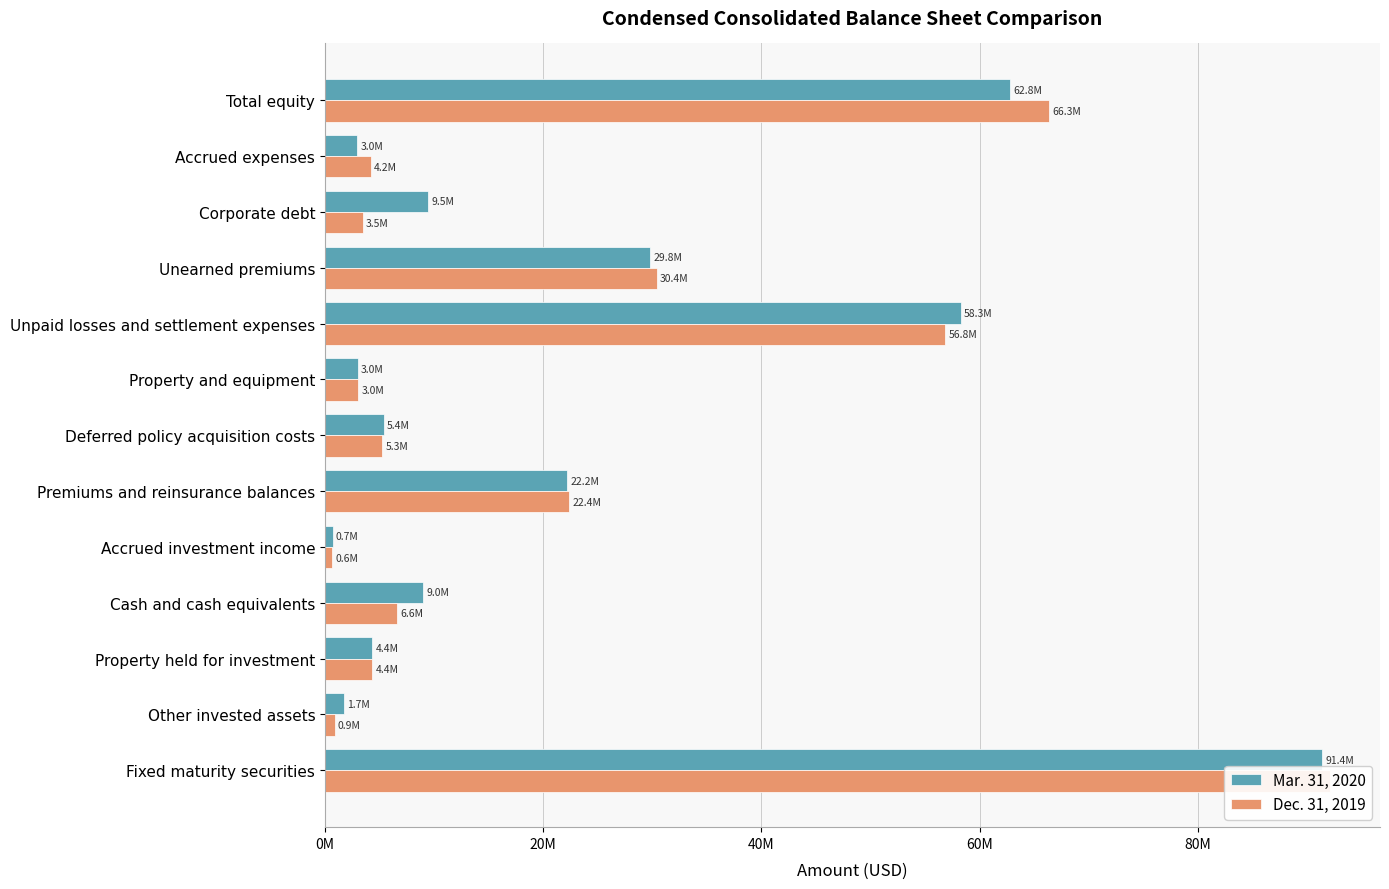

What is the difference between the maximum and second lowest values in the Mar. 31, 2020 series?

89710980